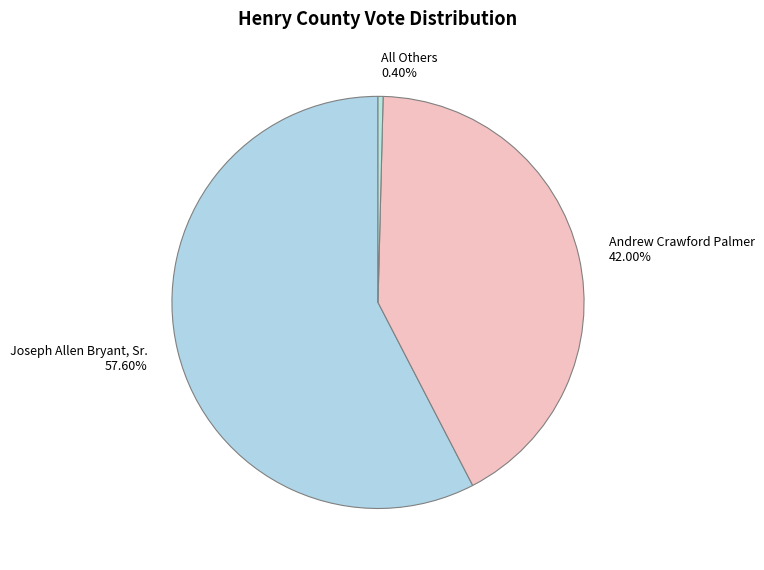

To the nearest percent, what is the combined percentage of Joseph Allen Bryant, Sr. and Andrew Crawford Palmer?

100%